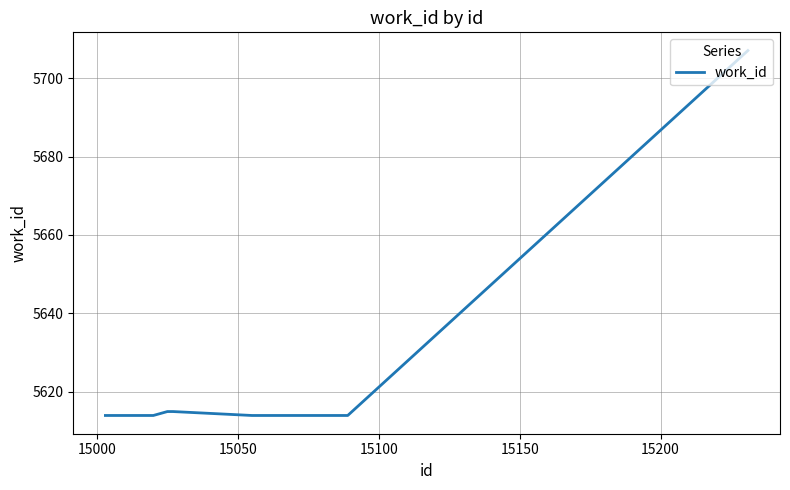

What is the difference between the maximum and minimum values?

93